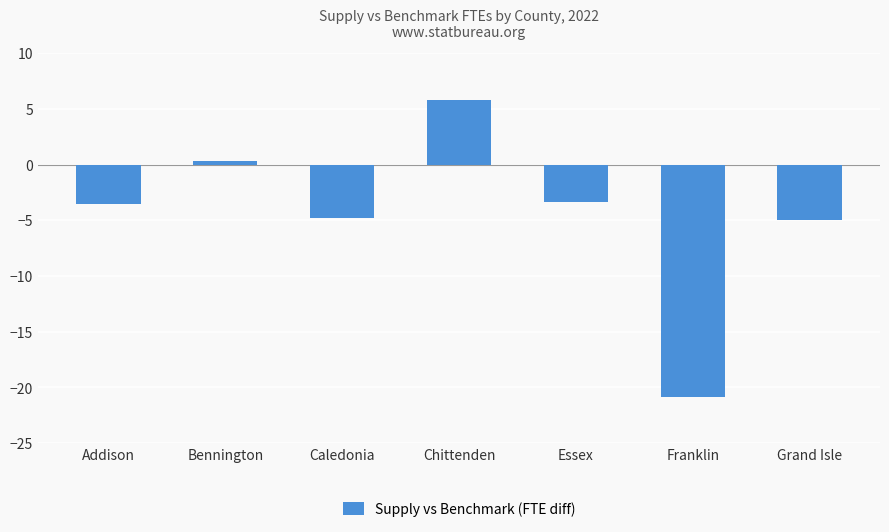

Is it true that the value at Chittenden is 9.0?

False